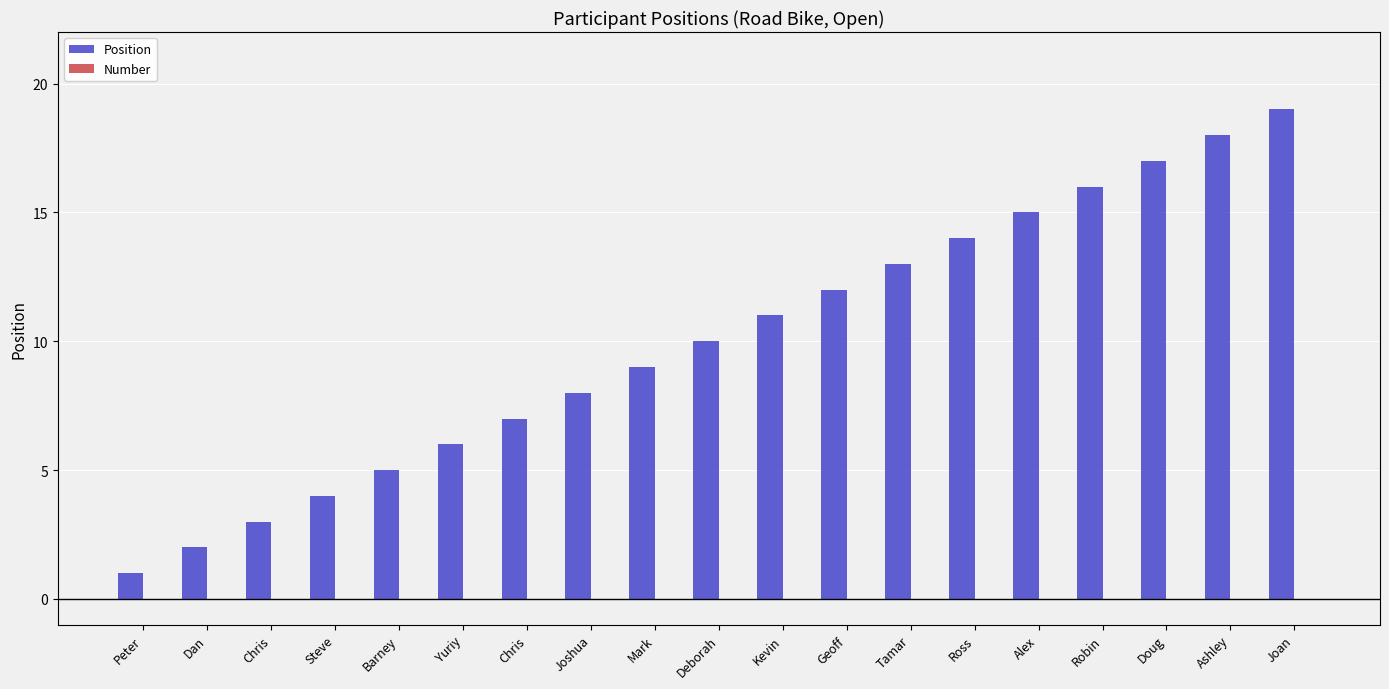

How many distinct data groups are displayed?

1